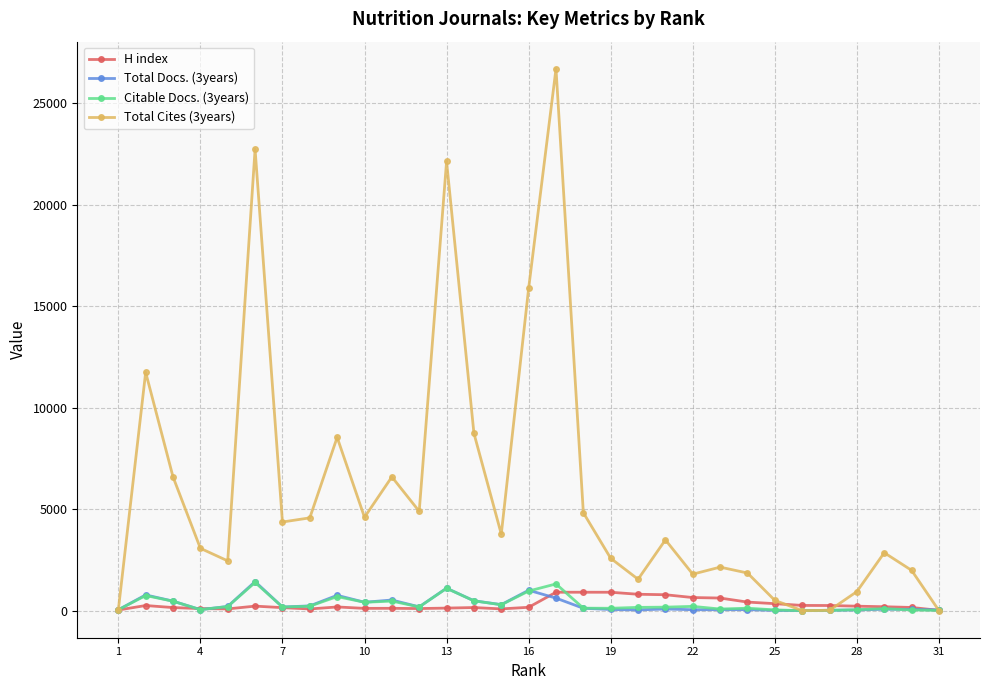

Which series has the largest range (max minus min)?

Total Cites (3years)